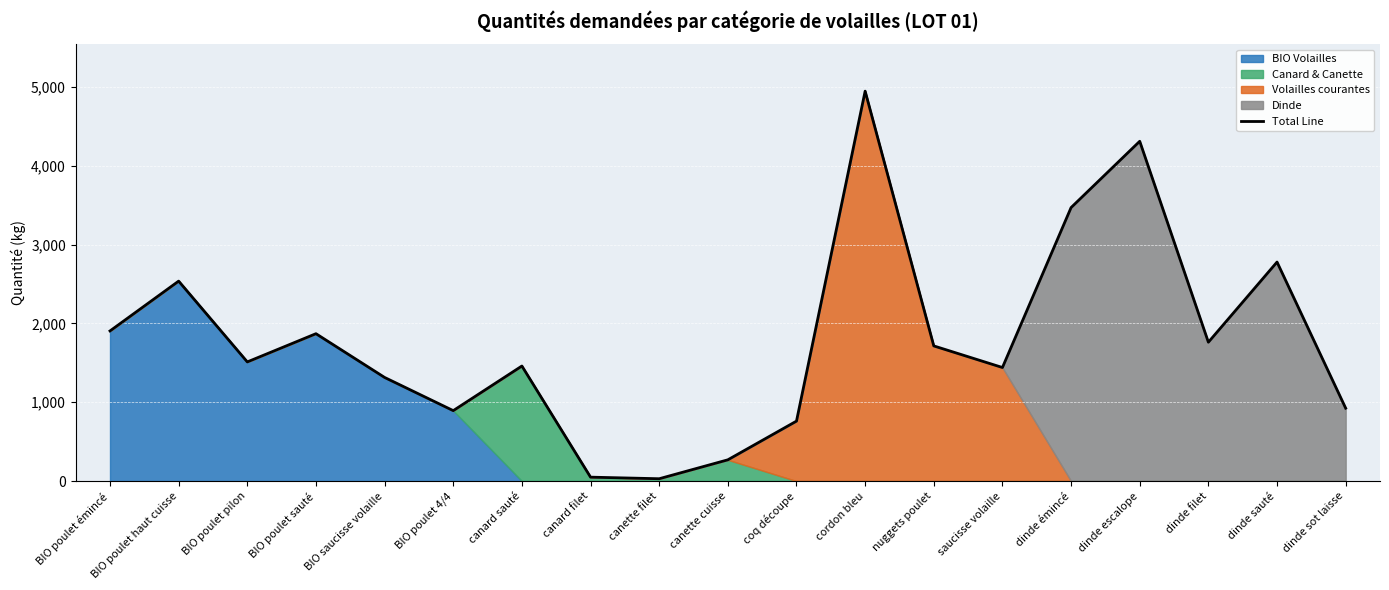

Which label corresponds to the largest value in the chart?

cordon bleu